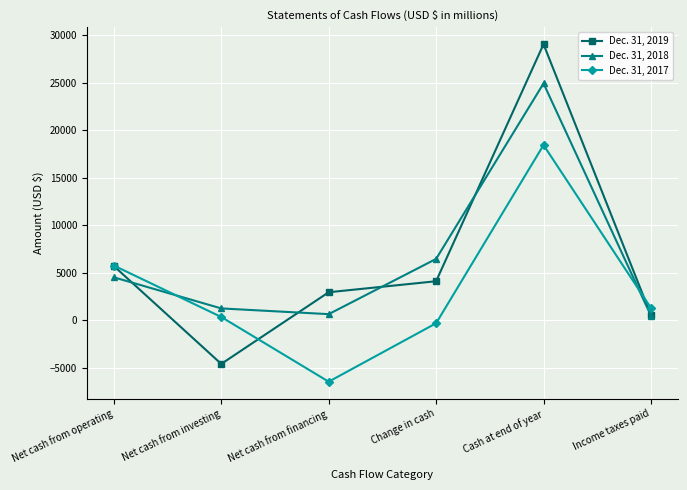

Rank the categories by Dec. 31, 2017 value from lowest to highest.

Net cash from financing, Change in cash, Net cash from investing, Income taxes paid, Net cash from operating, Cash at end of year